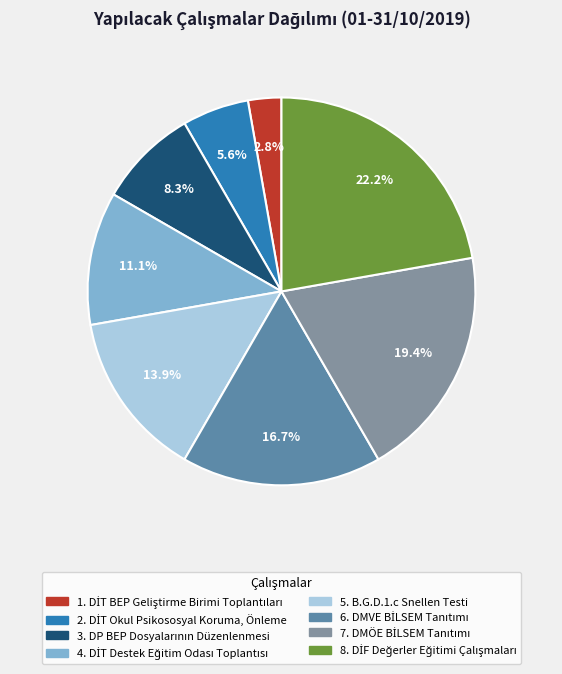

Is there a majority slice in this chart?

No